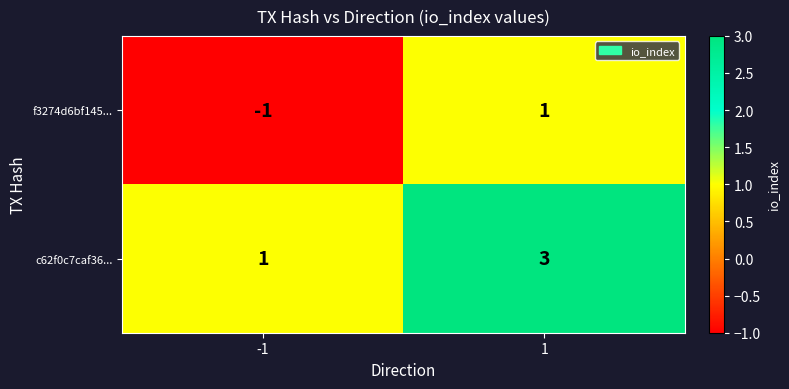

Which series has the largest total across all categories?

c62f0c7caf36...